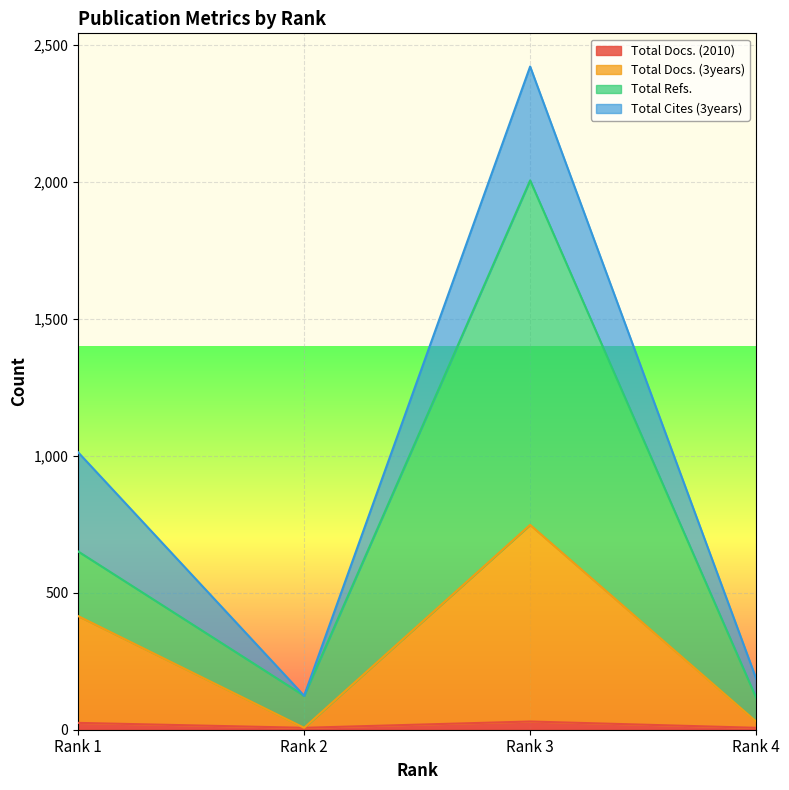

True or false: Total Docs. (3years) and Total Refs. intersect in this chart.

False